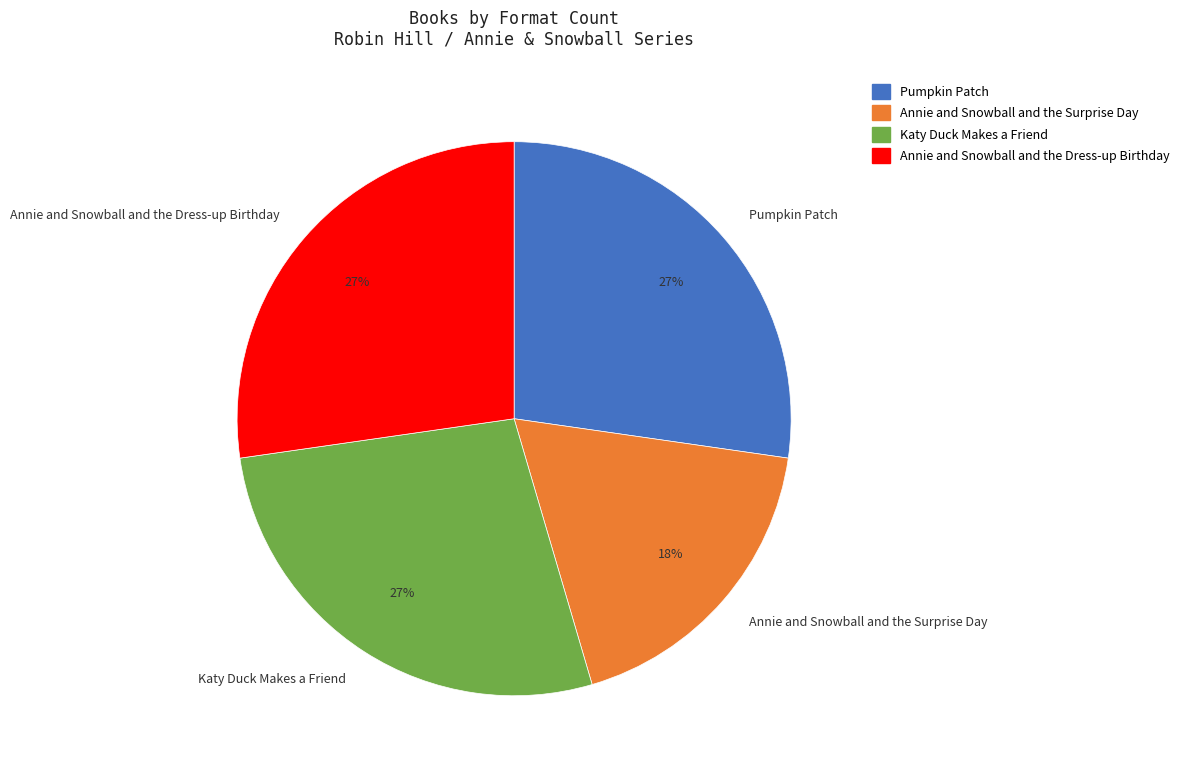

What is the ratio of the value at Katy Duck Makes a Friend to the value at Pumpkin Patch?

1.0